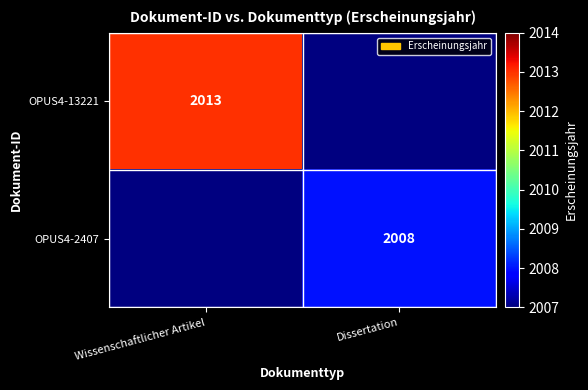

How many data points does each series have?

2